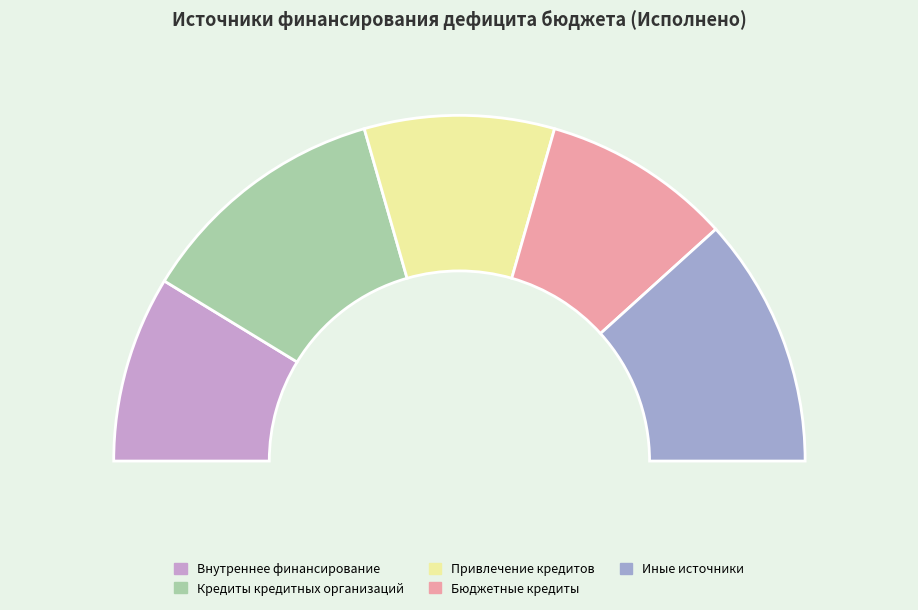

To the nearest percent, what is the difference between the largest and smallest slice percentages?

6%